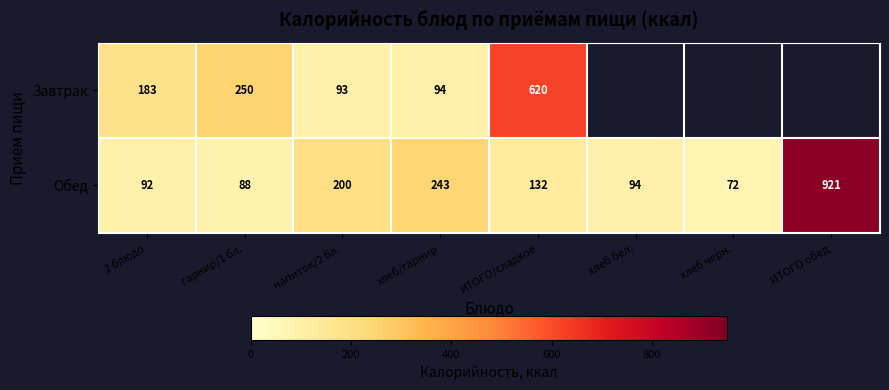

What is the difference between the Завтрак values at 2 блюдо and хлеб/гарнир?

89